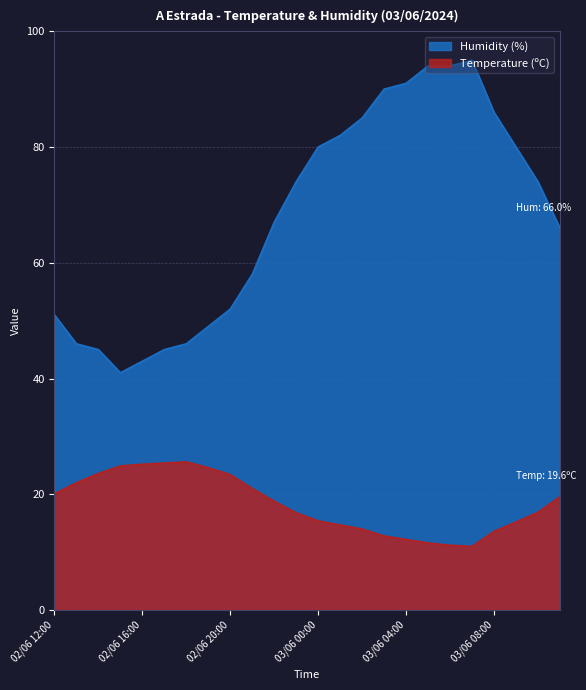

What is the value of the Humidity (%) point at the 17th from the left?

91.0